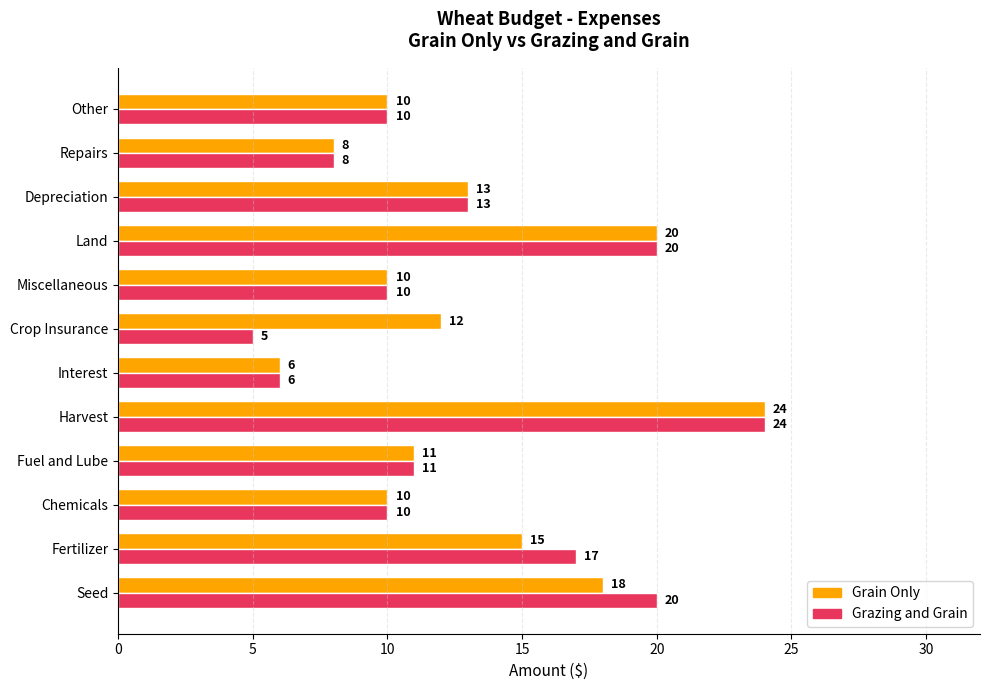

Which series has the largest total across all categories?

Grain Only